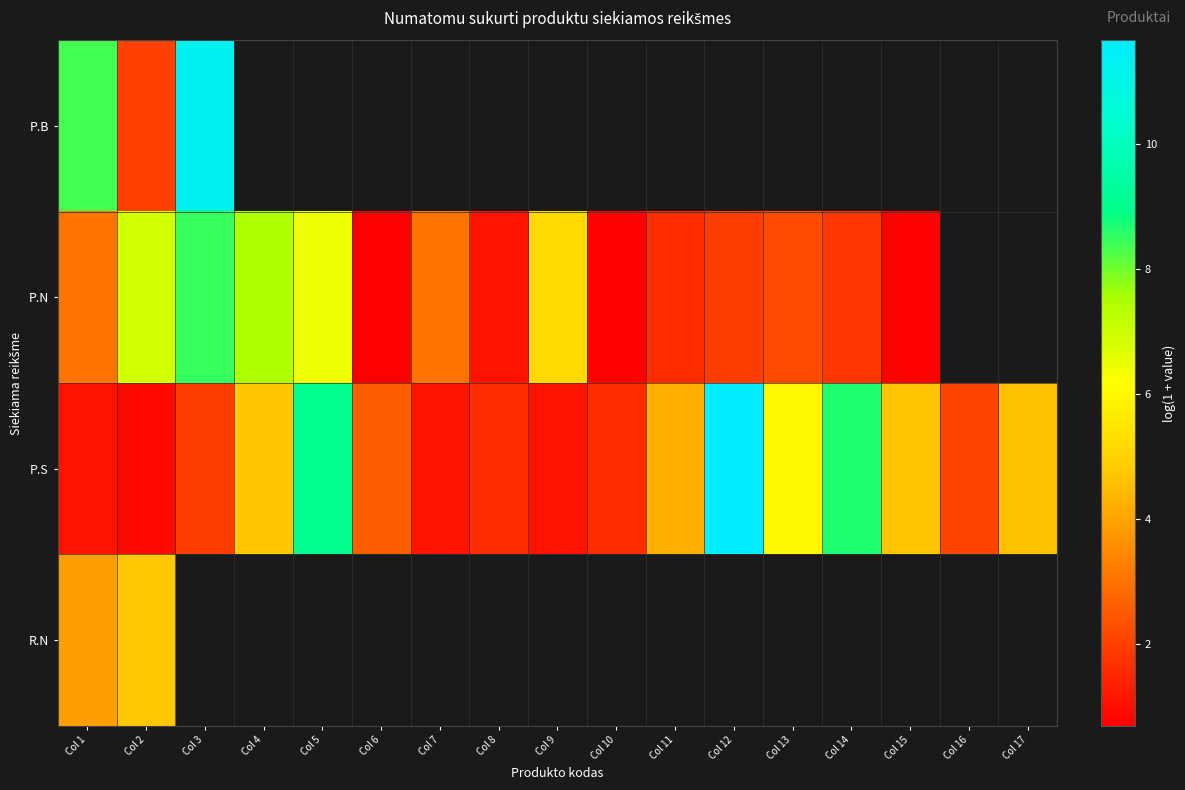

What is the highest value of the P.N series?

8.5